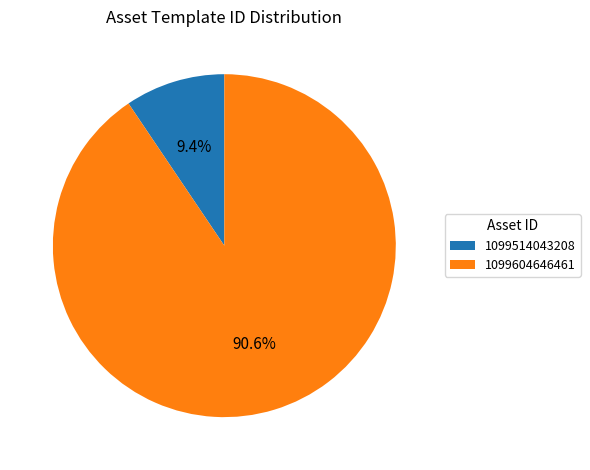

What percentage is the 1099514043208 slice, to the nearest percent?

9%